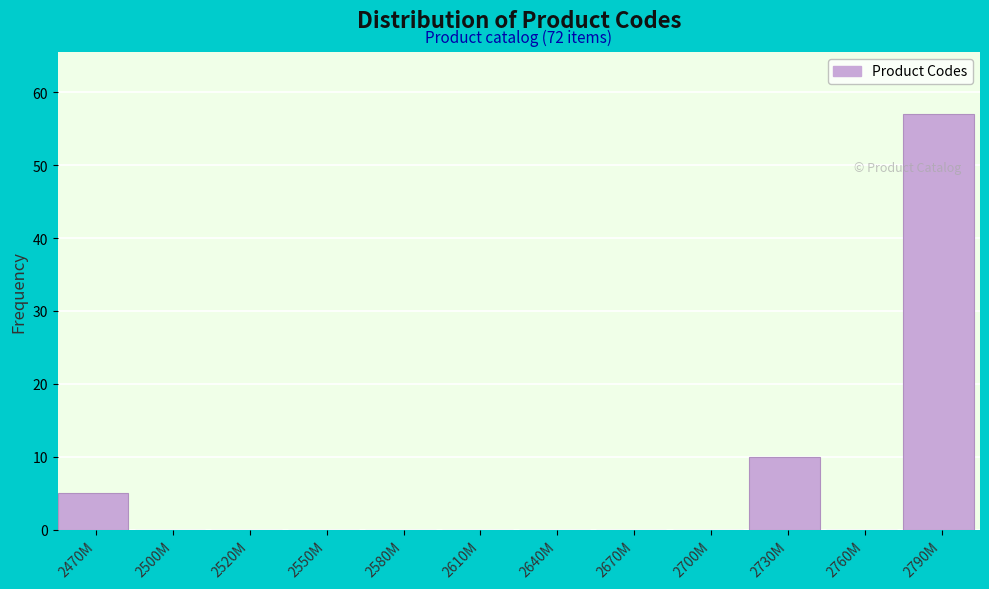

Reading left to right, list all the values displayed in this chart.

2470M=5	2500M=0	2520M=0	2550M=0	2580M=0	2610M=0	2640M=0	2670M=0	2700M=0	2730M=10	2760M=0	2790M=57